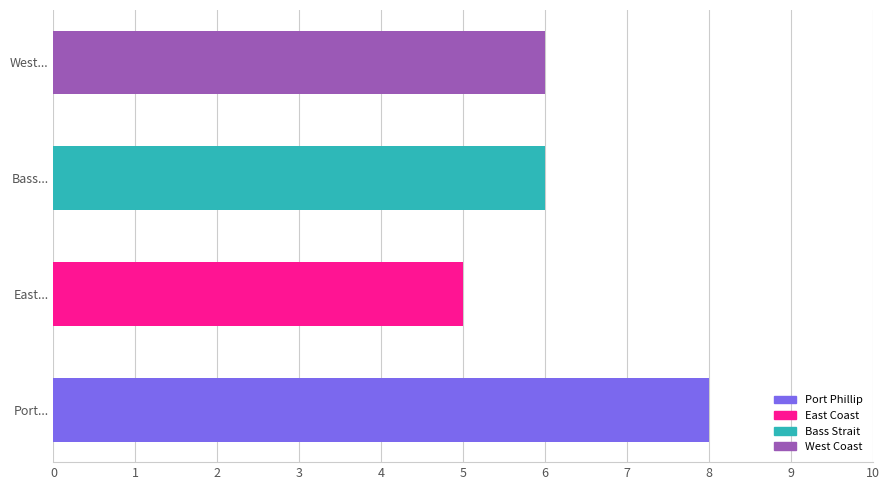

What is the greatest value displayed?

8